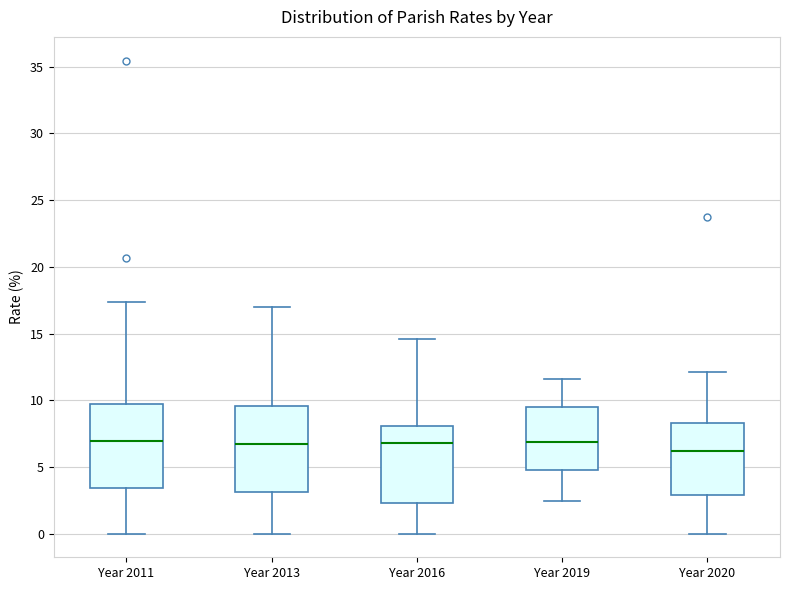

Where does the median line of the box for Year 2019 sit on the y-axis? The values are not printed on the chart, so give them approximately, as read against the axis.

7.0